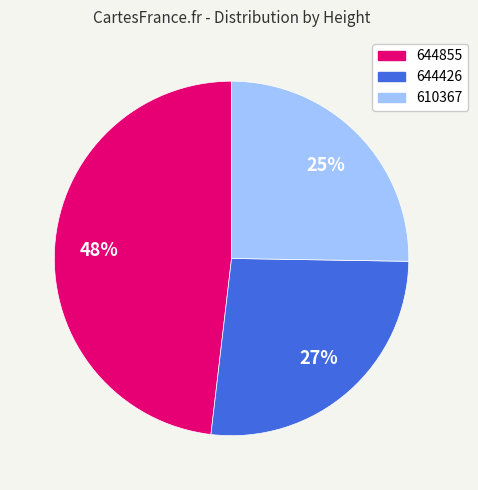

Rank the categories by value from lowest to highest.

610367, 644426, 644855